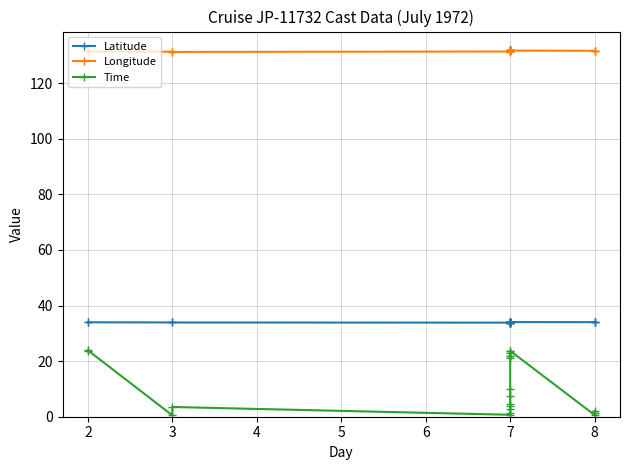

Rank the series by their average value, from lowest to highest.

Time, Latitude, Longitude